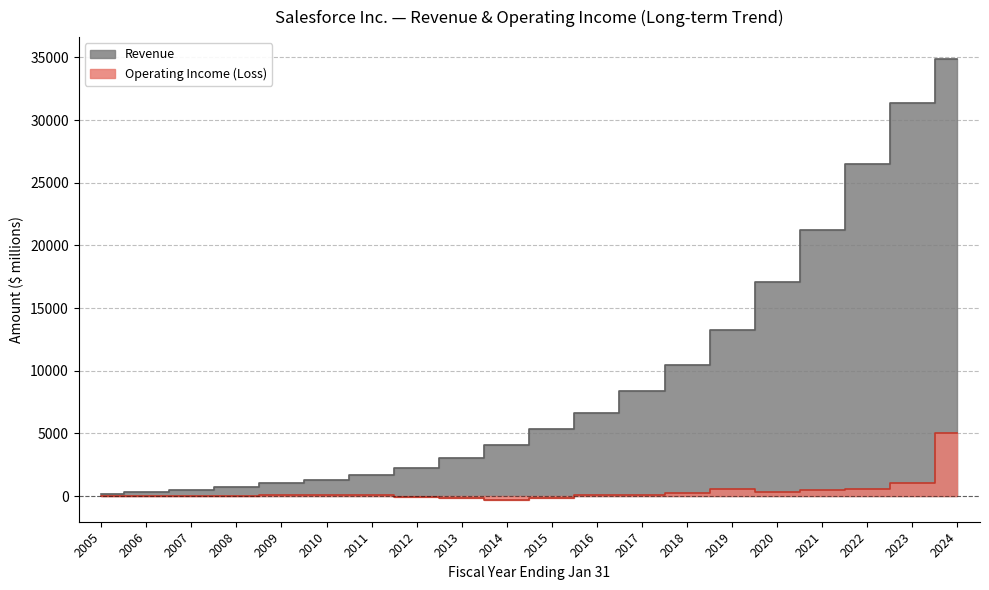

How many series are shown in this chart?

2